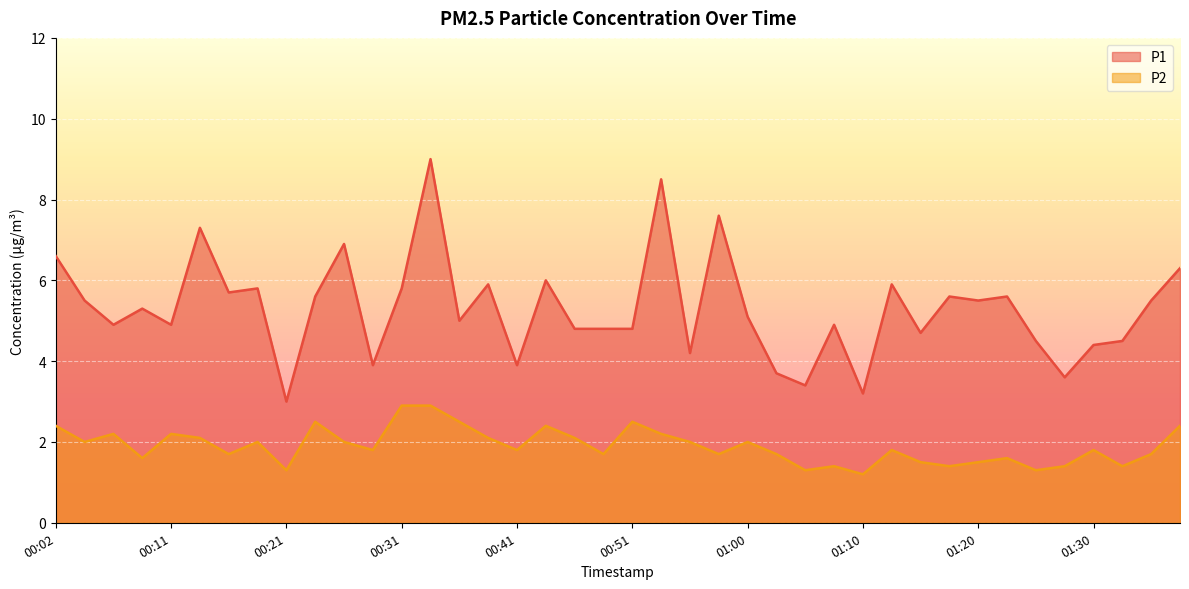

True or false: P2 and P1 intersect in this chart.

False